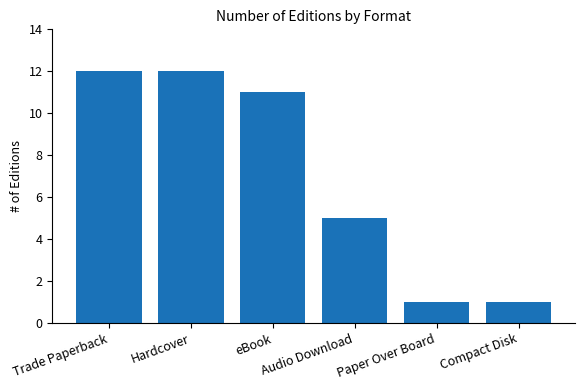

What is the value of the 6th bar from the left?

1